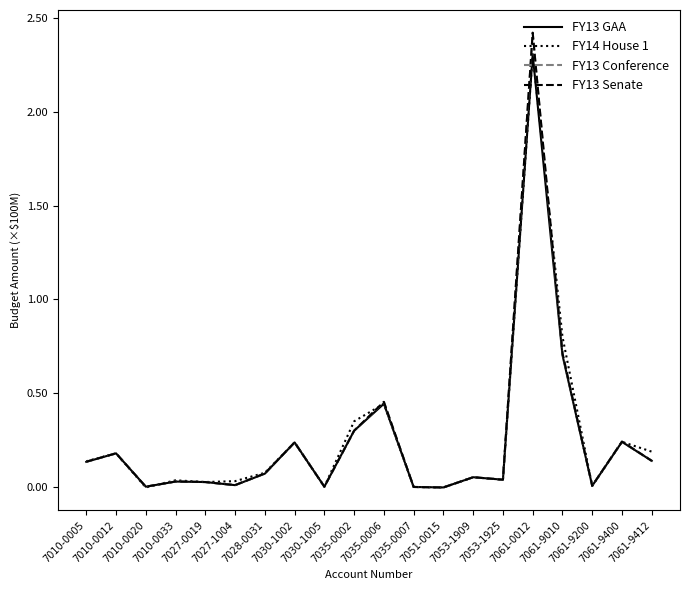

True or false: FY13 GAA and FY13 Conference intersect in this chart.

False